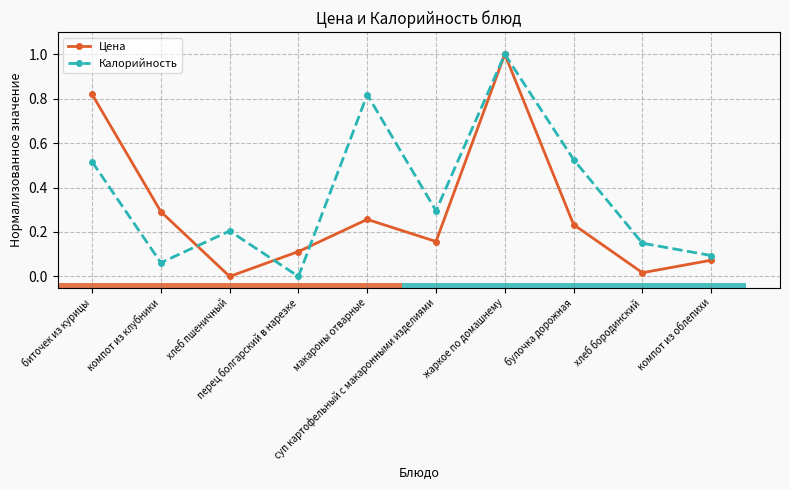

What is the difference between the maximum and minimum values in the Калорийность series?

1.0